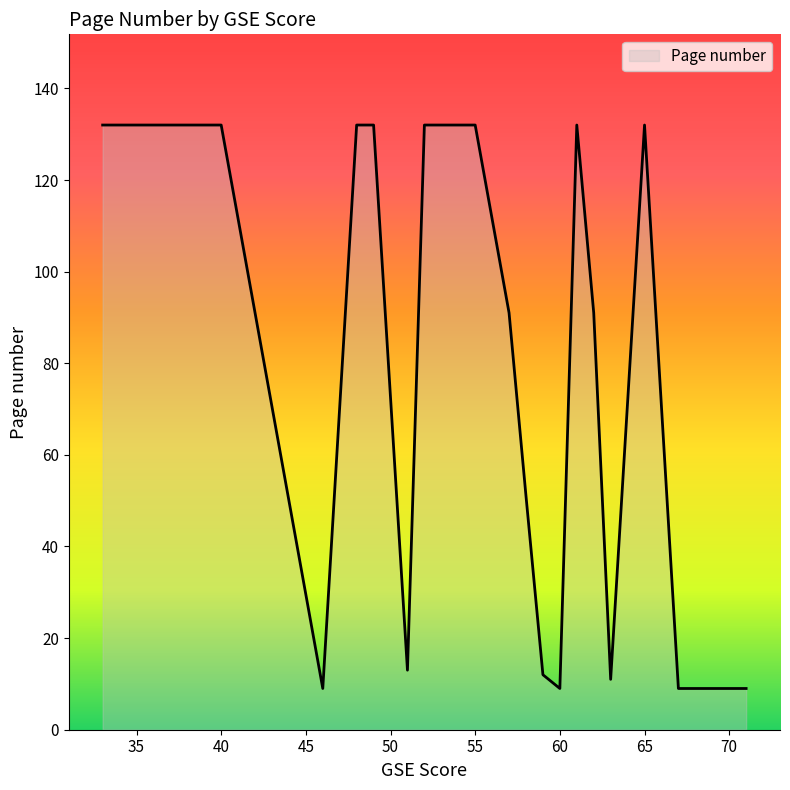

What is the difference between the maximum and minimum values?

123